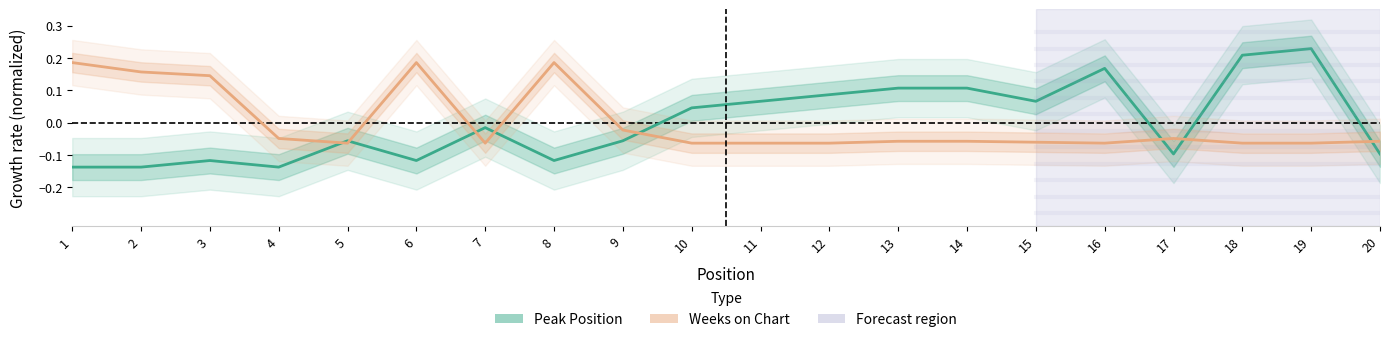

How many positive values does the Peak Position series have?

9